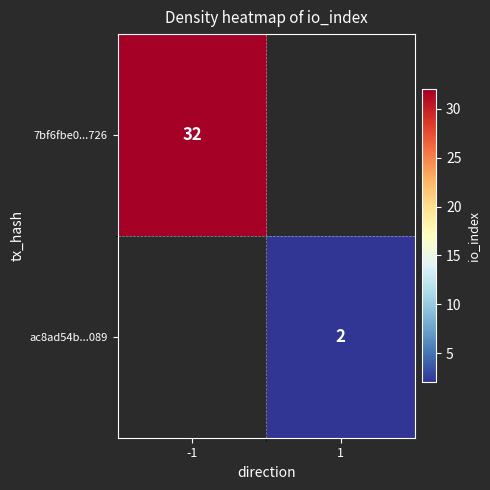

Is the value of 7bf6fbe0...726 at -1 greater than the value of ac8ad54b...089 at 1?

Yes